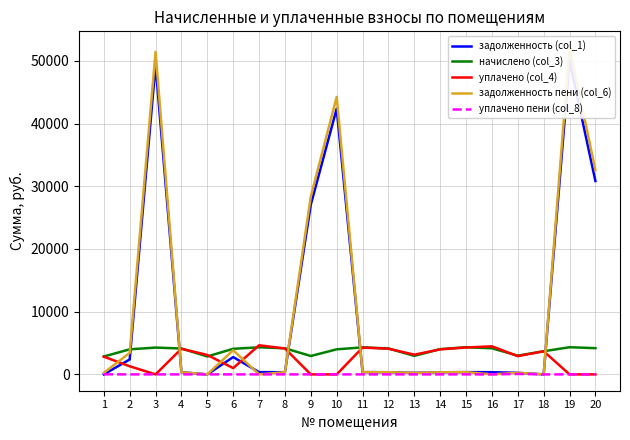

Does the chart have visible grid lines?

Yes